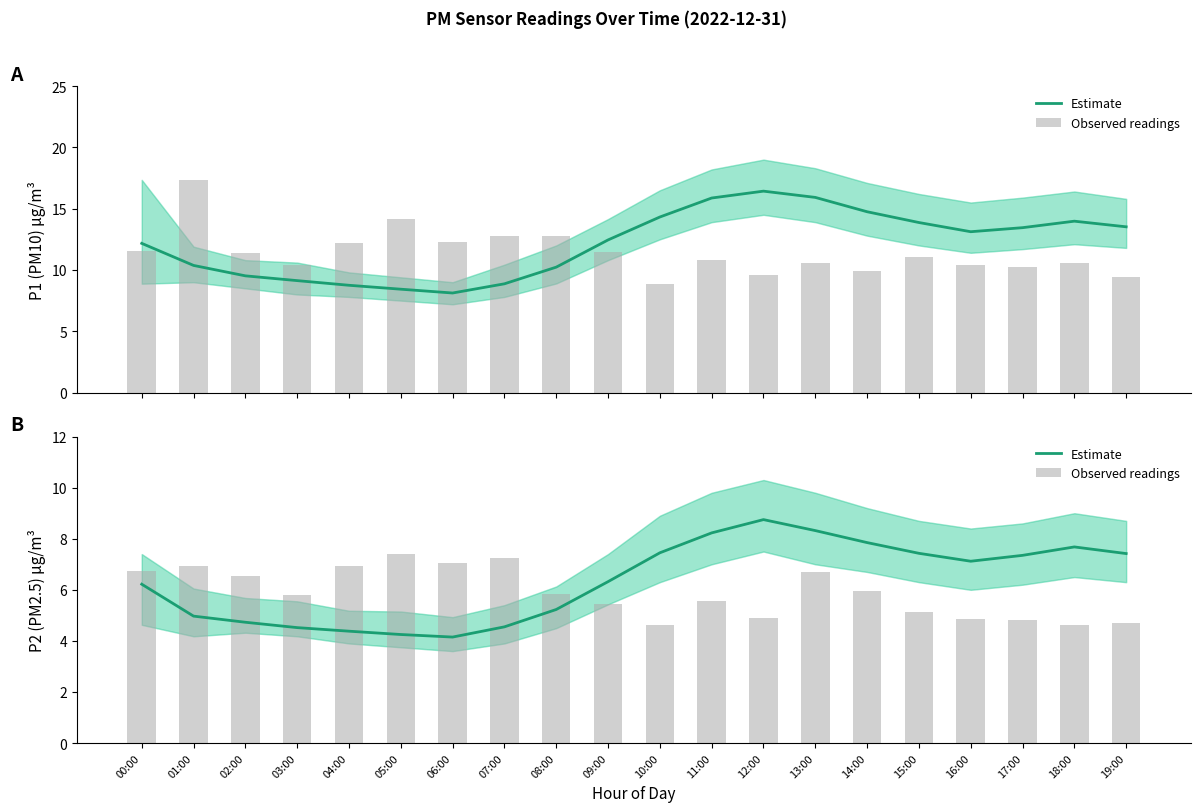

Rank the series at 04:00 from highest to lowest value.

Observed readings, Estimate